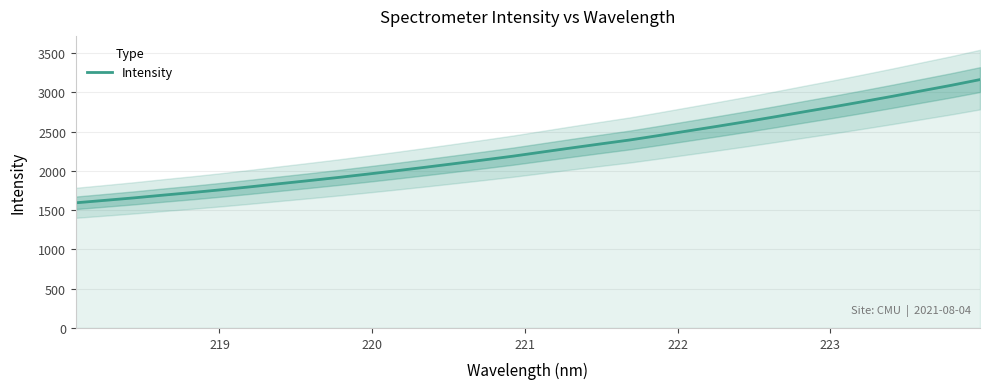

What is the greatest value displayed?

3161.8